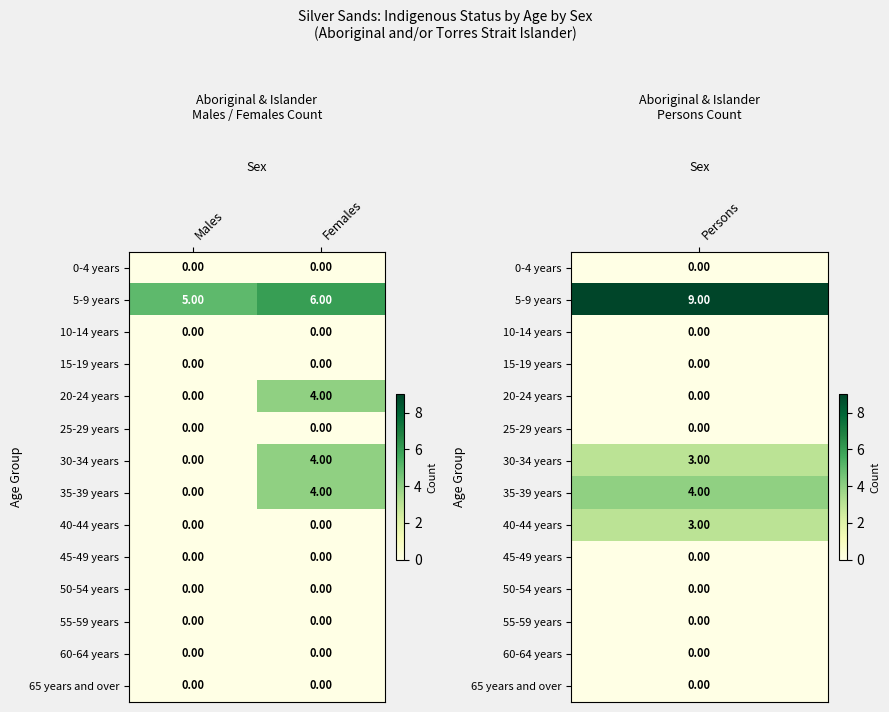

Rank the categories by 5-9 years value from lowest to highest.

Males, Females